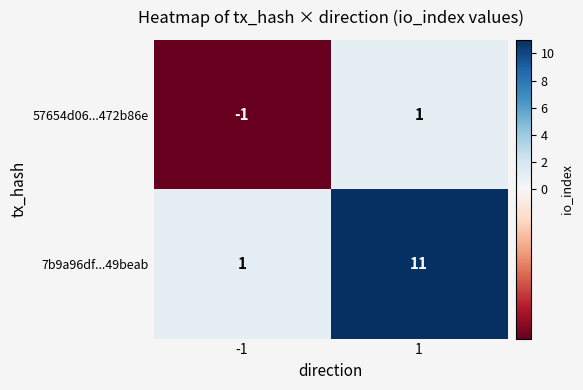

What is the difference between the 7b9a96df...49beab values at -1 and 1?

10